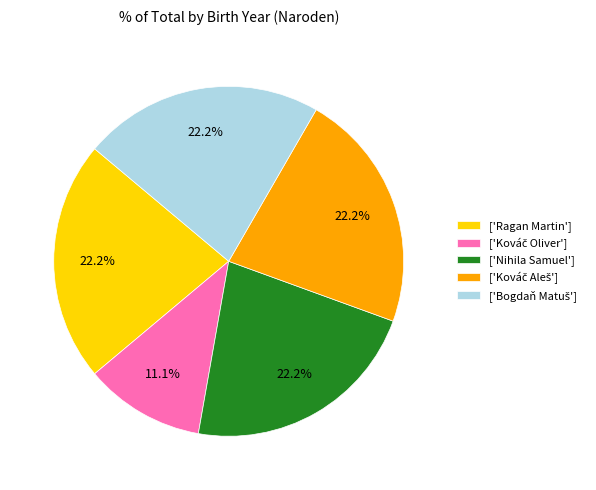

Is ['Nihila Samuel'] the majority of the pie?

No